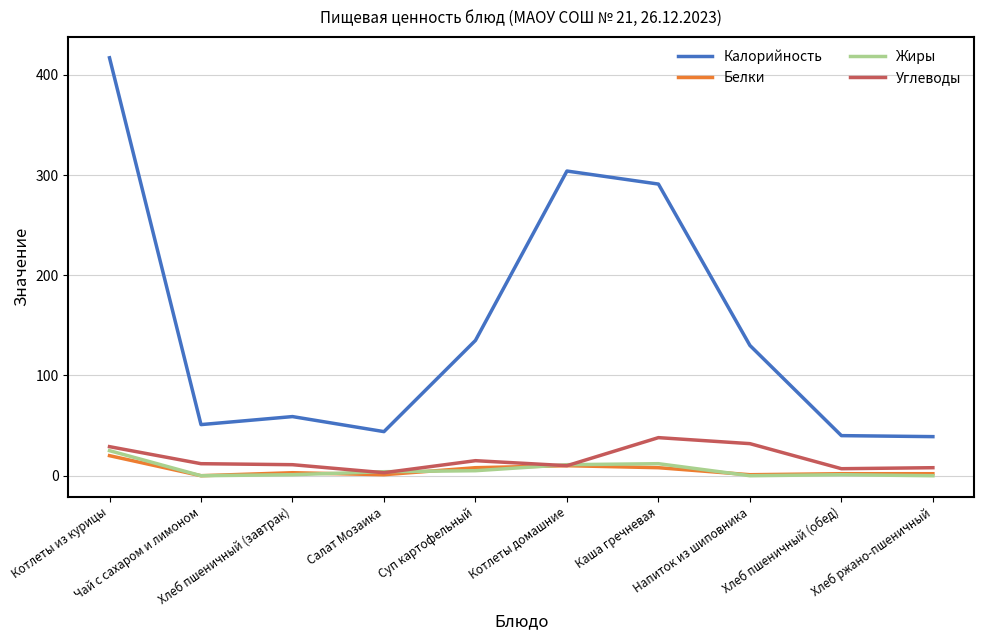

What is the maximum value for Углеводы?

38